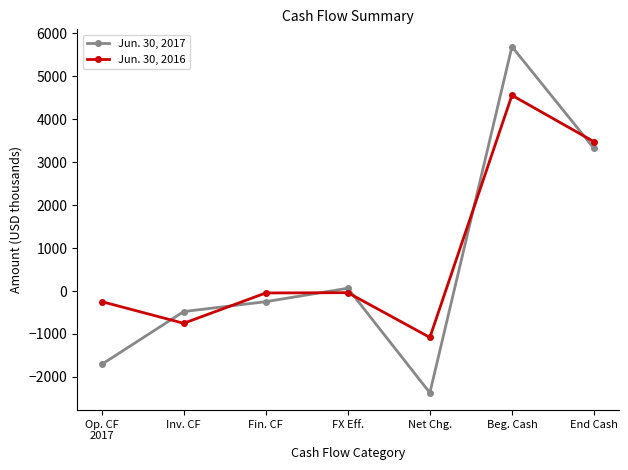

What is the greatest value displayed?

5688